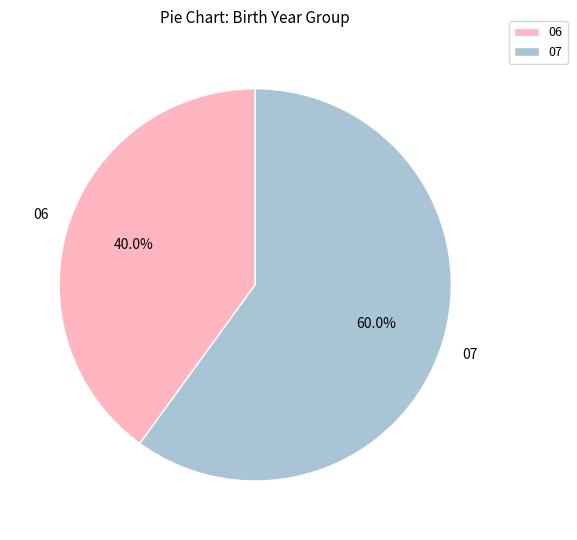

Does 07 account for over 50% of the chart?

Yes